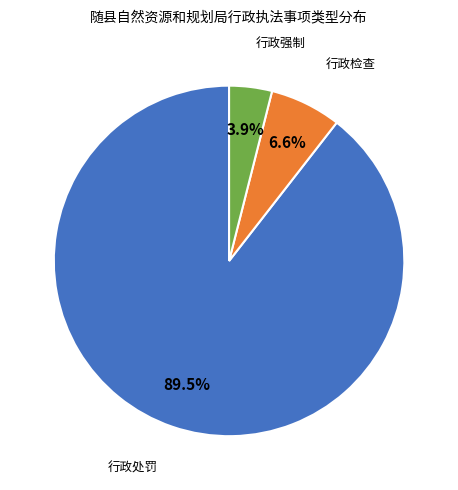

Is there a majority slice in this chart?

Yes